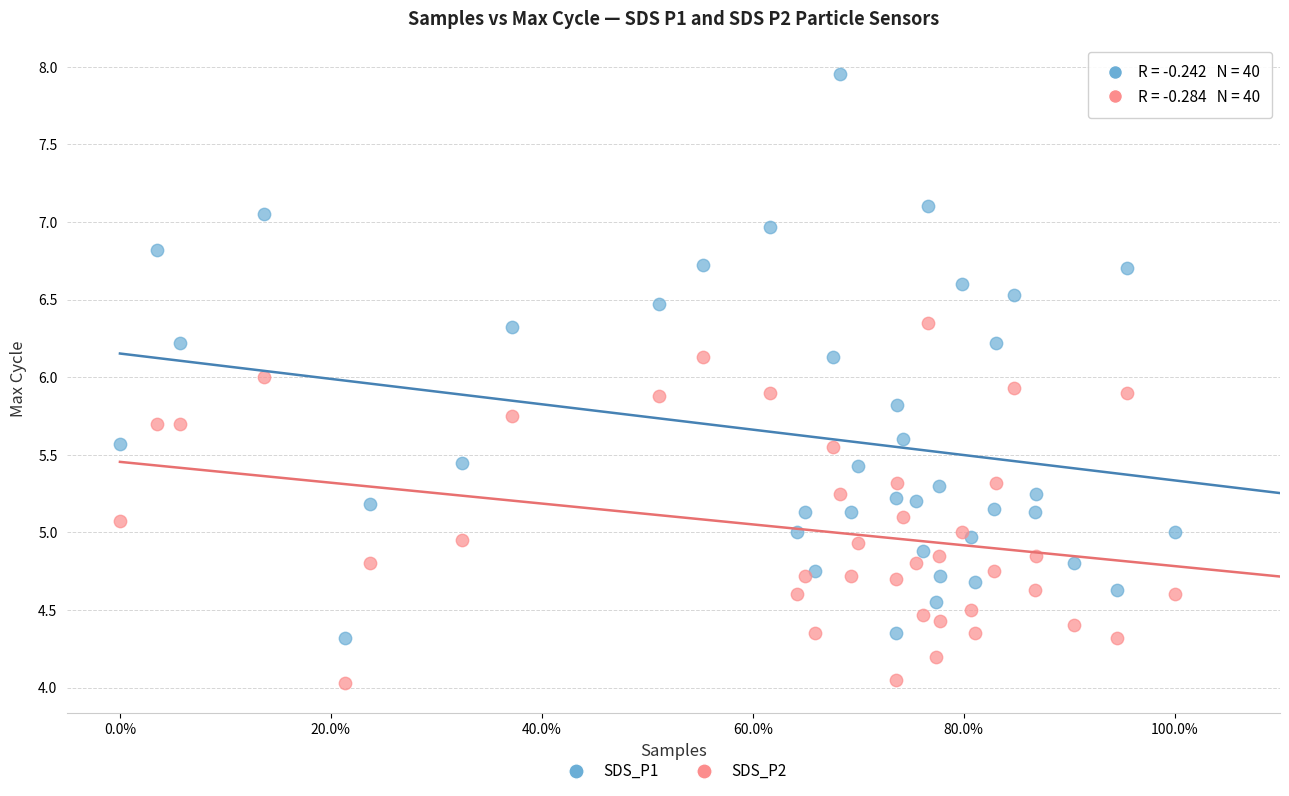

Which series has the largest Y range (max minus min)?

SDS_P1